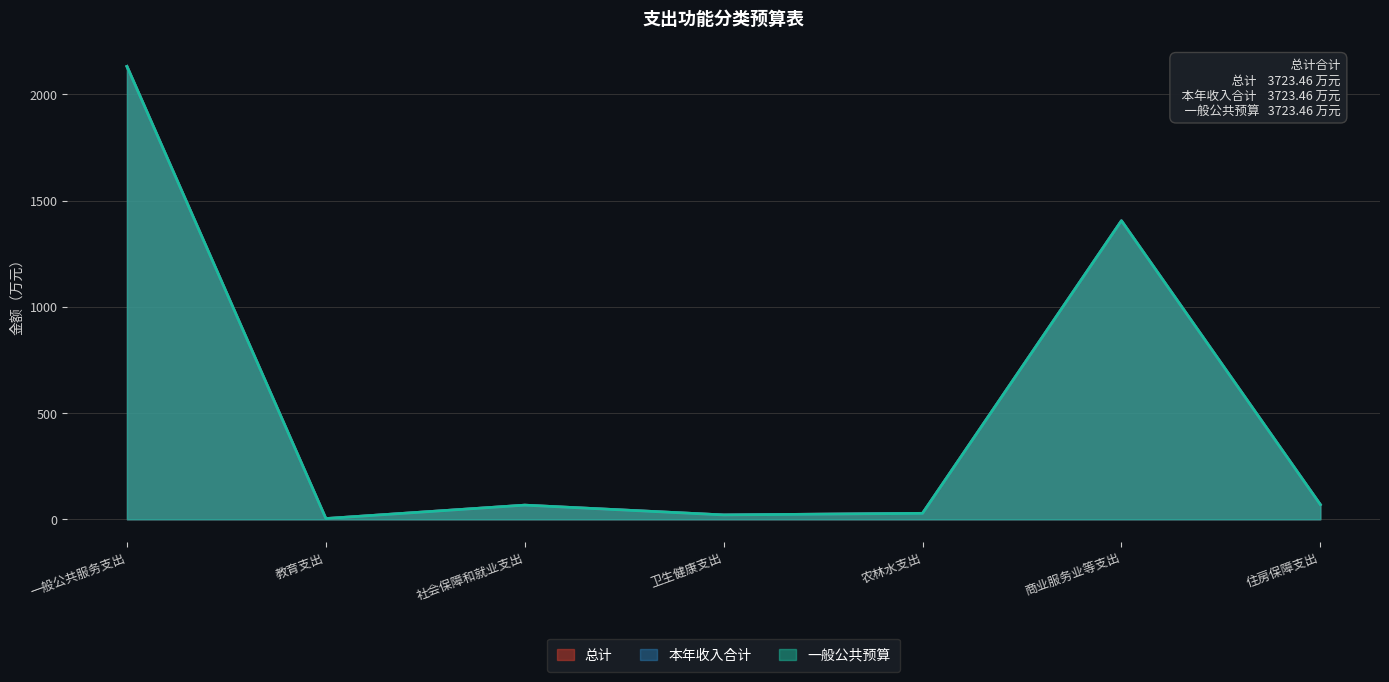

Between 农林水支出 and 一般公共服务支出, which is larger?

一般公共服务支出